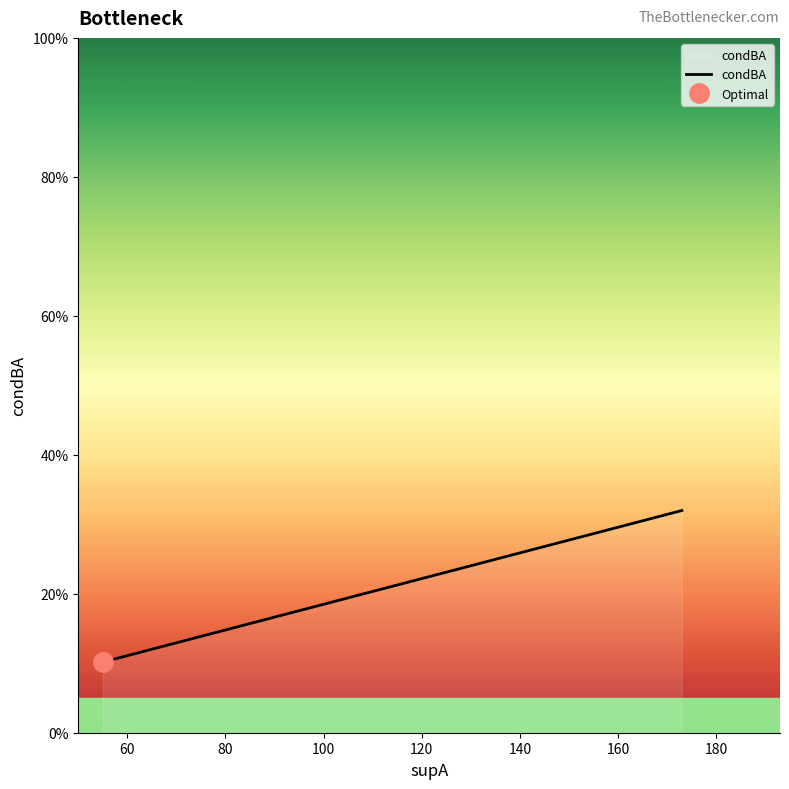

True or false: the data has more than 0 interior local peaks.

False